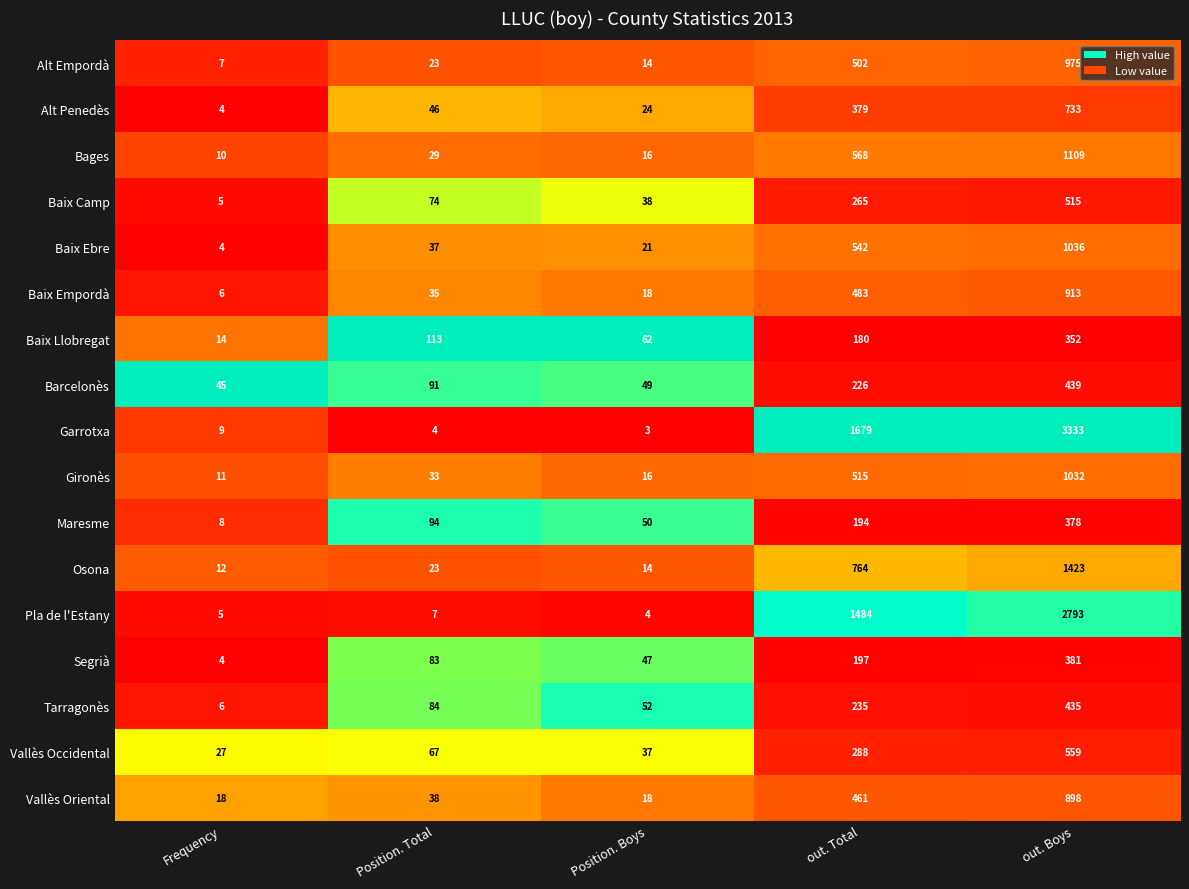

List the series in order of their peak value, lowest first.

Baix Llobregat, Maresme, Segrià, Tarragonès, Barcelonès, Baix Camp, Vallès Occidental, Alt Penedès, Vallès Oriental, Baix Empordà, Alt Empordà, Gironès, Baix Ebre, Bages, Osona, Pla de l'Estany, Garrotxa